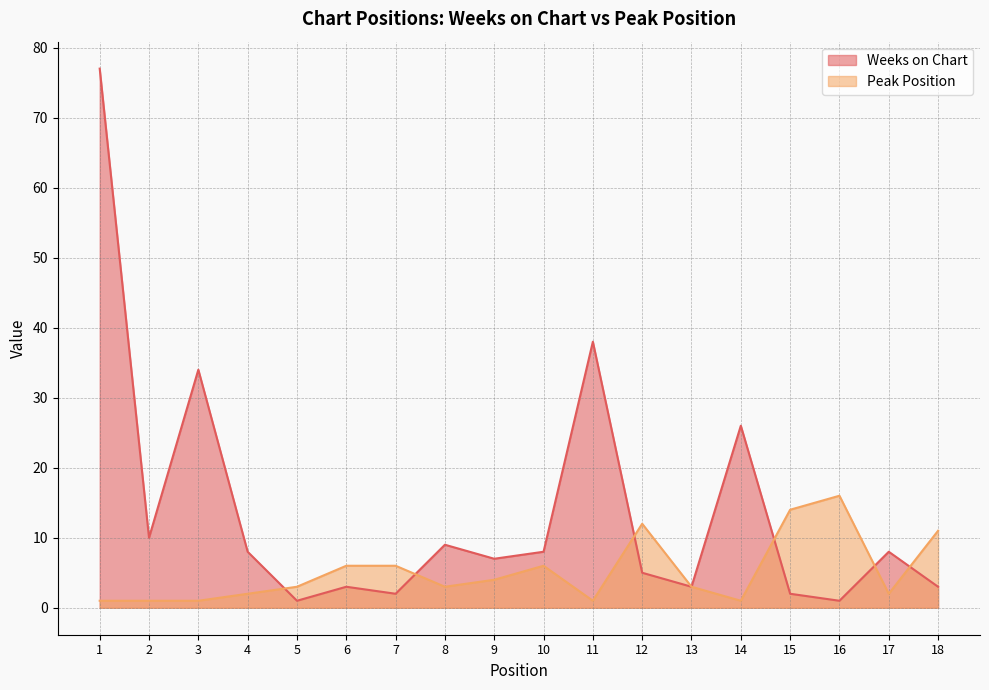

Read the Weeks on Chart value at 6.

3